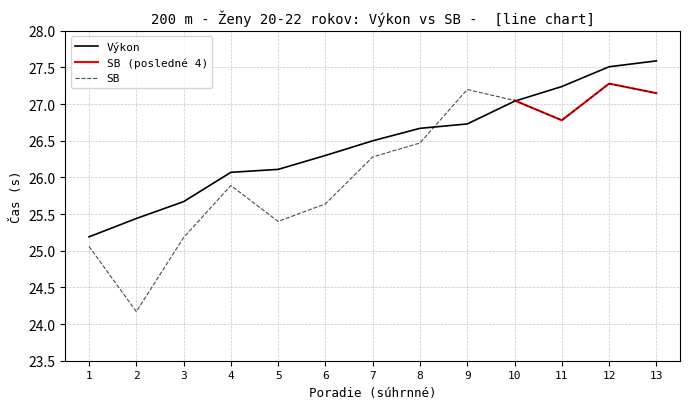

What is the total value across all series at 3?

50.9